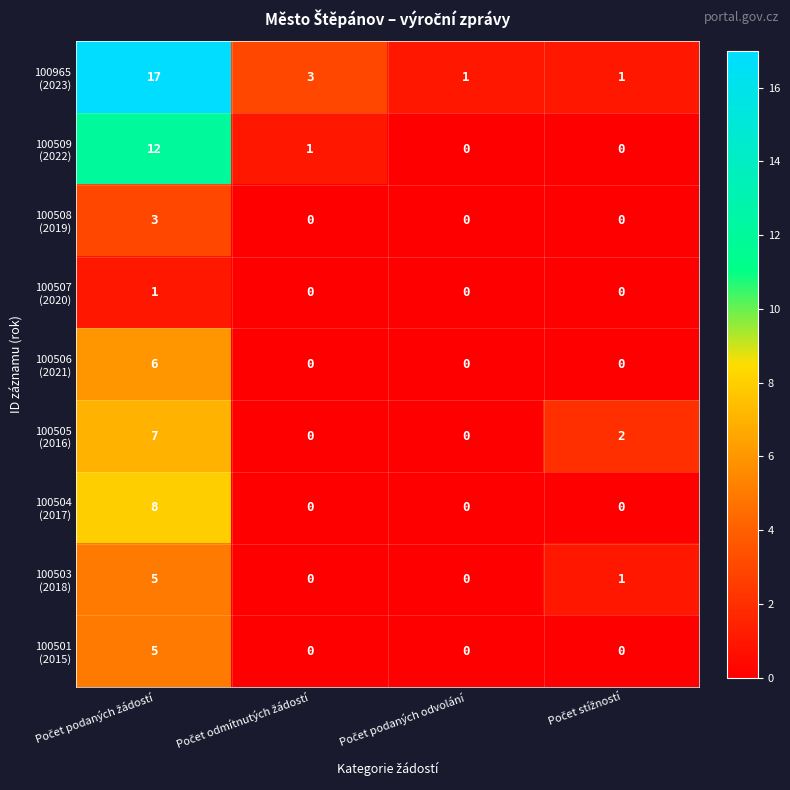

How many categories are shown in the chart?

4